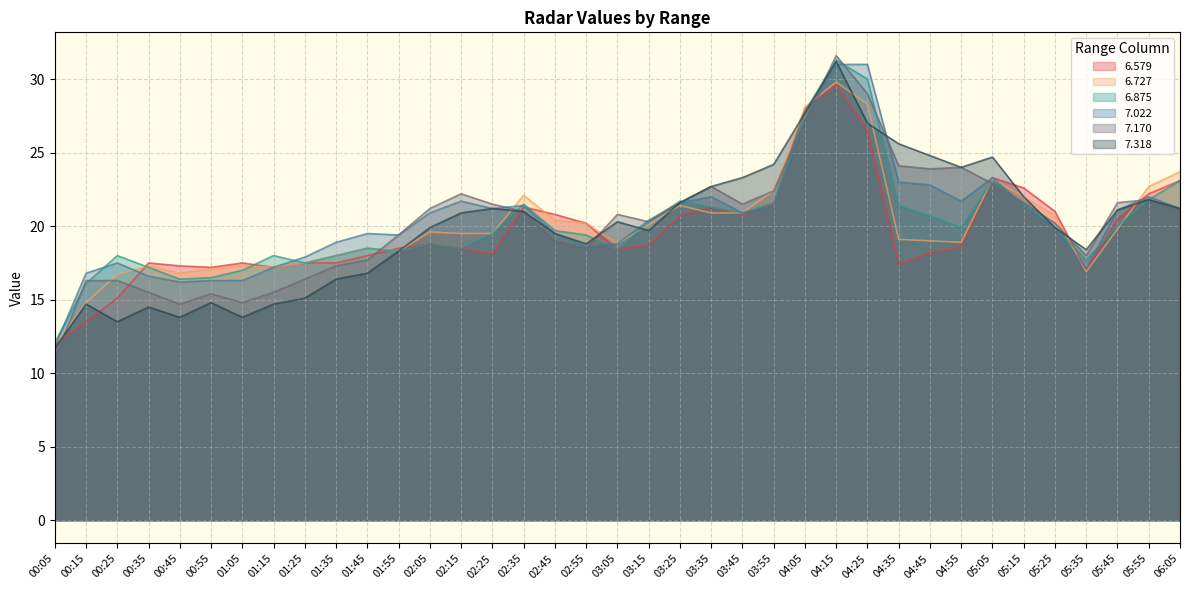

What is the difference between the highest and lowest values at 05:55?

0.9